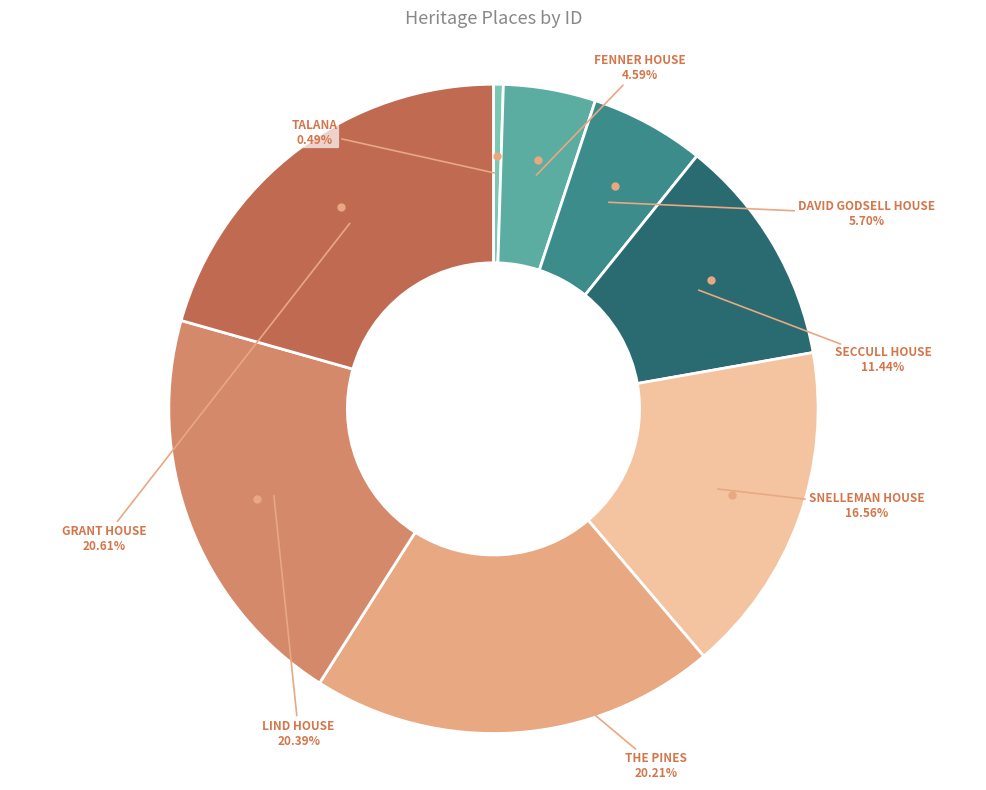

How many segments does this pie chart have?

8